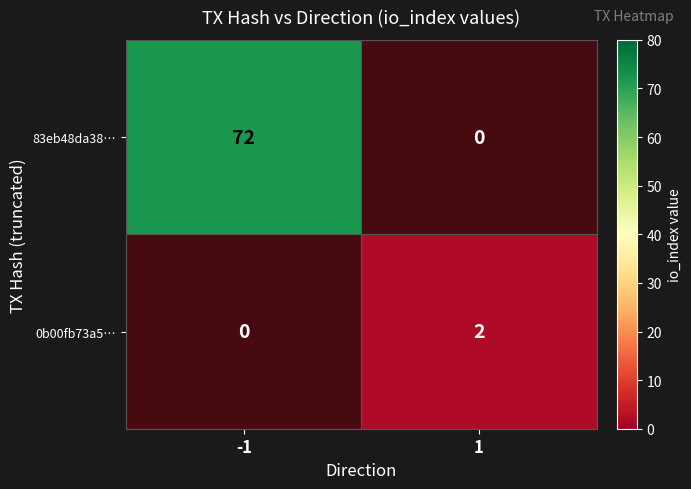

What is the difference between the maximum and minimum values in the 0b00fb73a5… series?

2